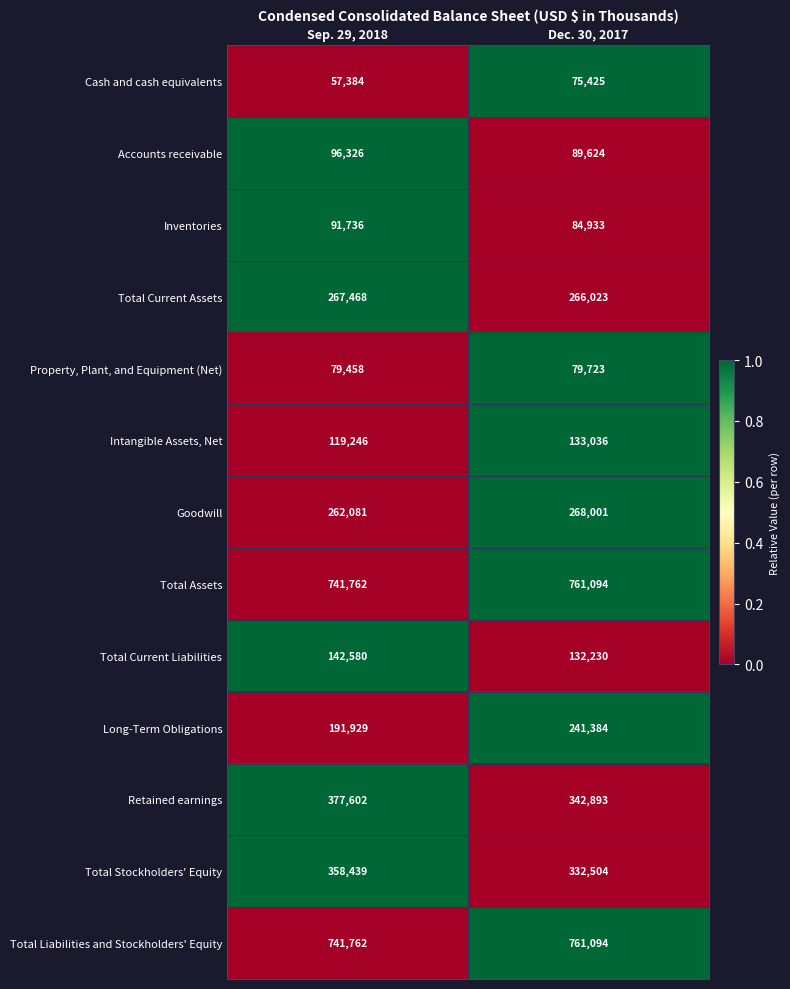

Which series has the widest spread of values?

Long-Term Obligations